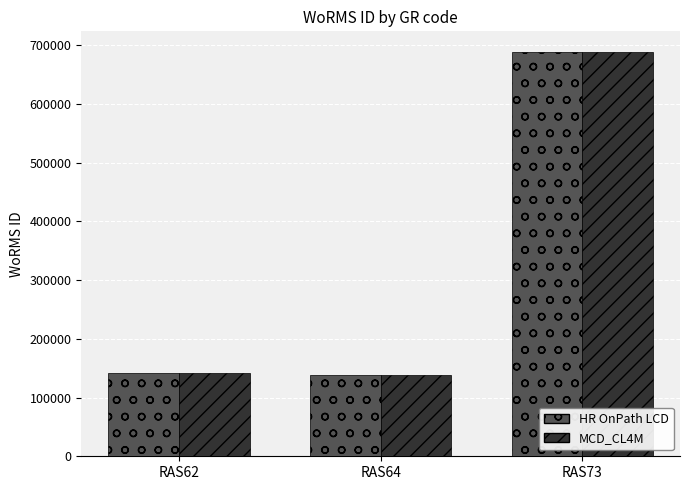

Is the value of MCD_CL4M at RAS73 greater than the value of HR OnPath LCD at RAS64?

Yes